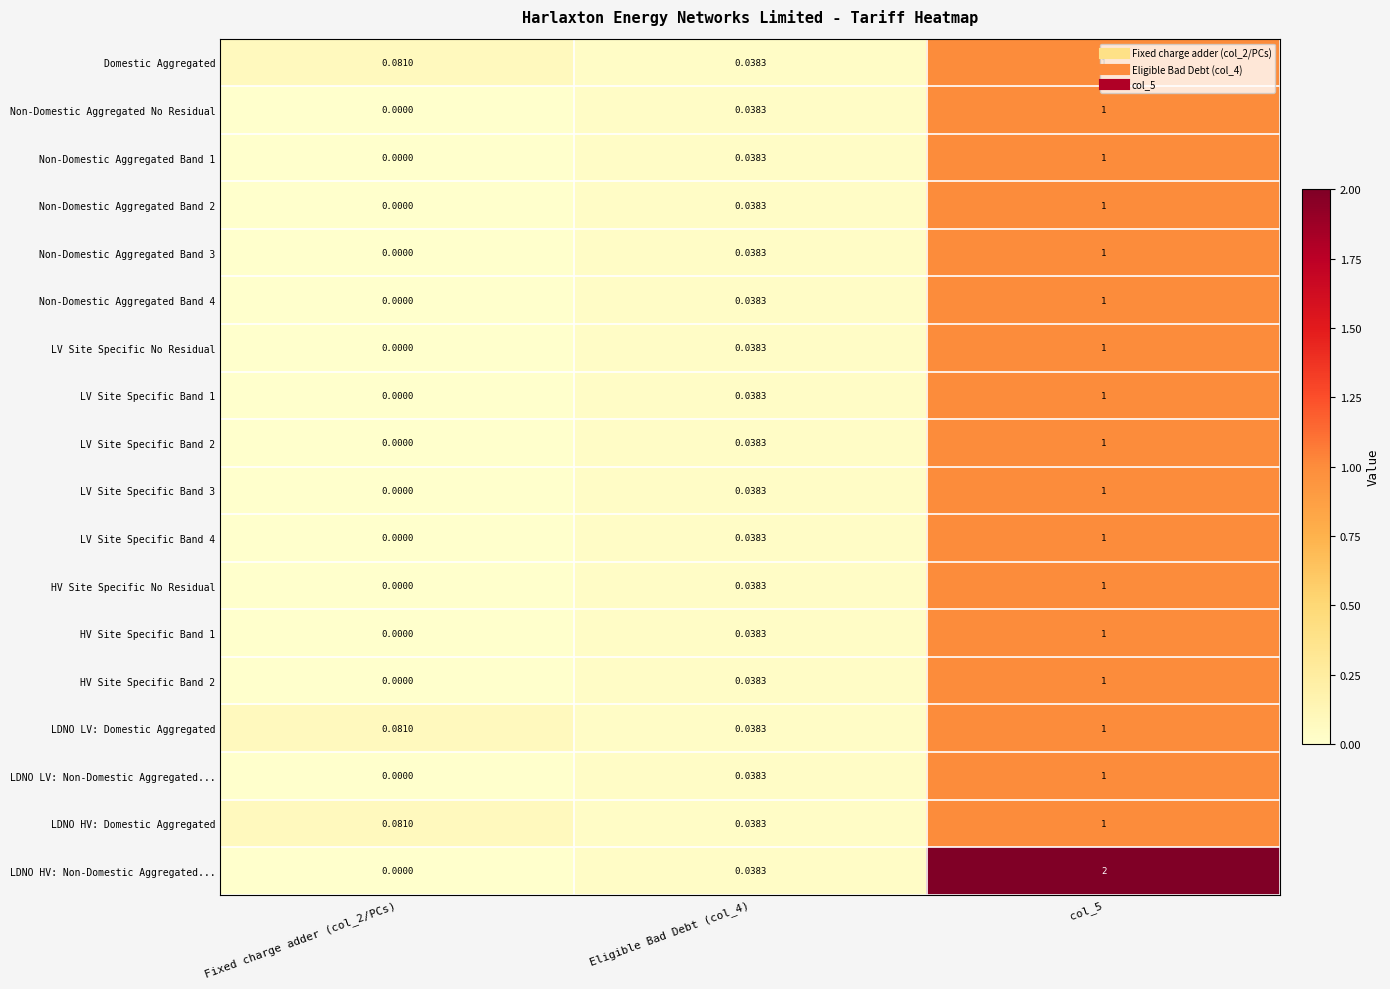

Between Fixed charge adder (col_2/PCs) and col_5, which series saw the biggest shift?

LDNO HV: Non-Domestic Aggregated...